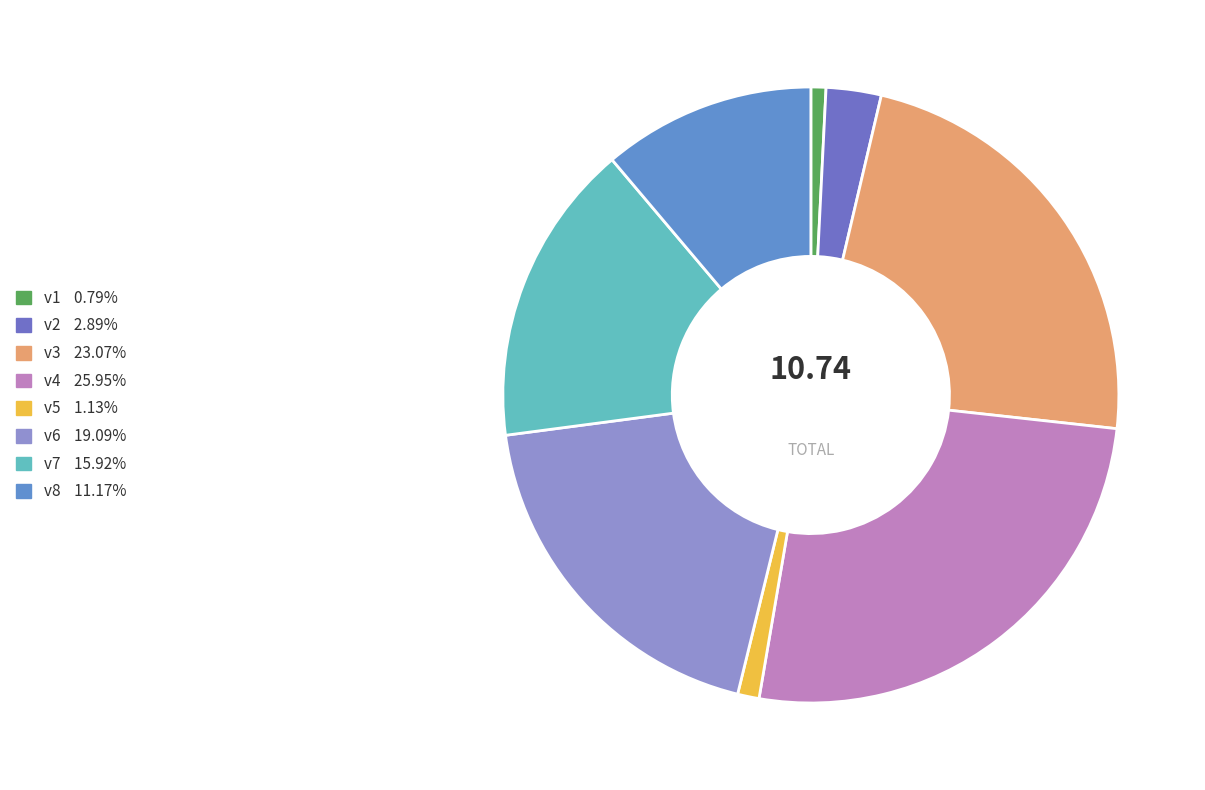

To the nearest percent, what portion does v2 represent?

3%